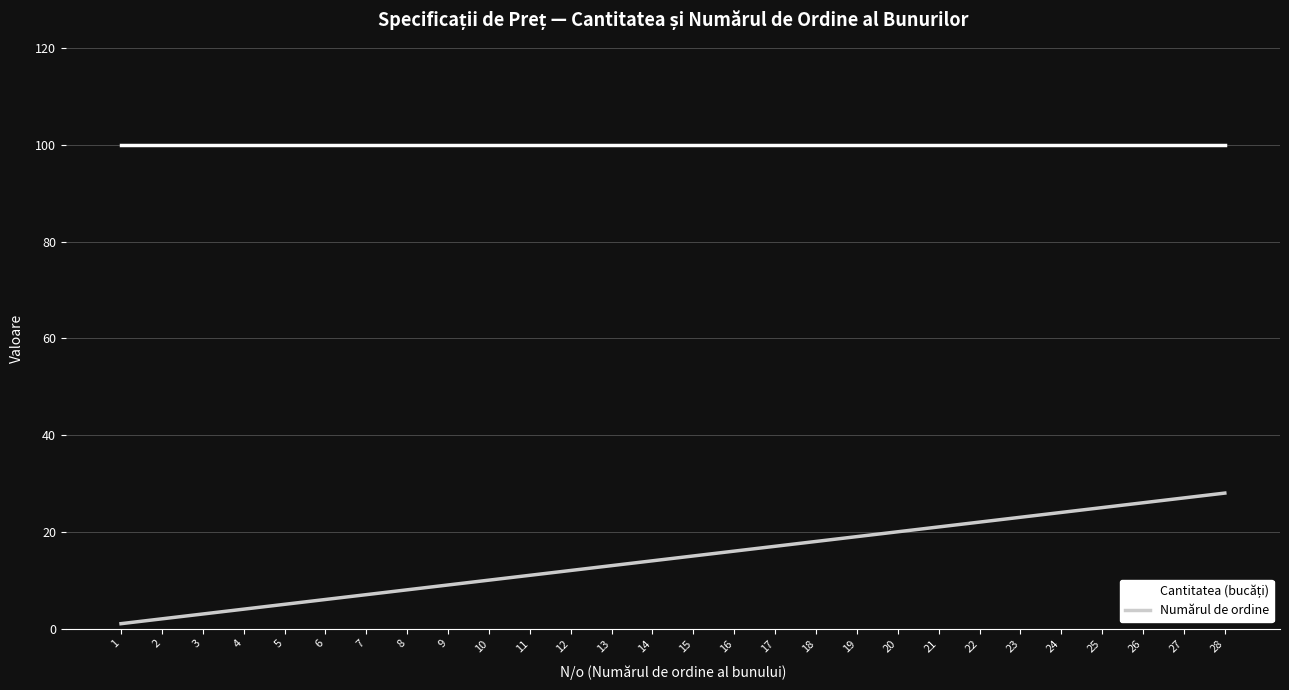

True or false: Numărul de ordine has a value of 5 at 5.

True